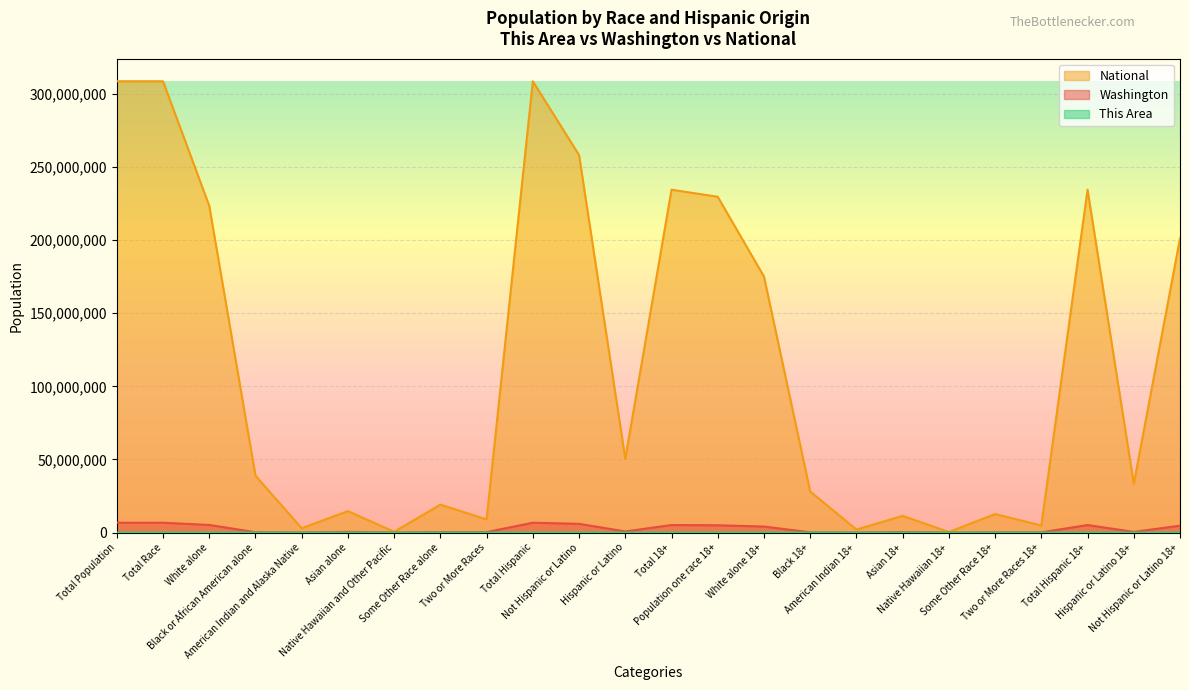

At which category is the sum across all series the highest?

Total Population